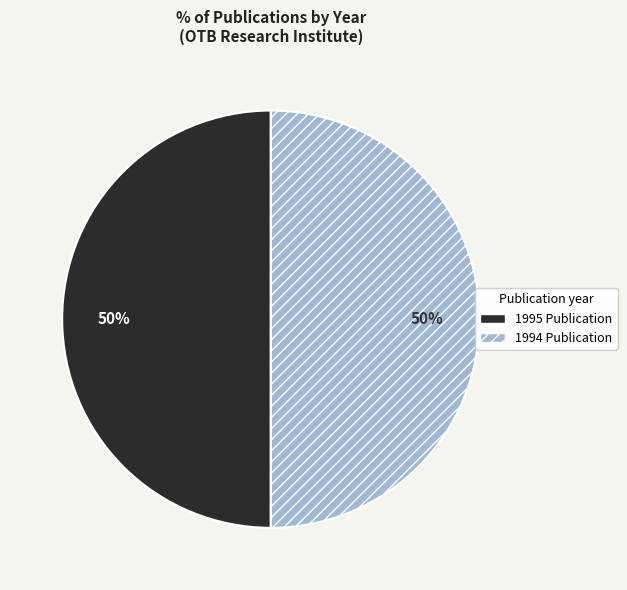

To the nearest percent, what is the average slice percentage?

50%